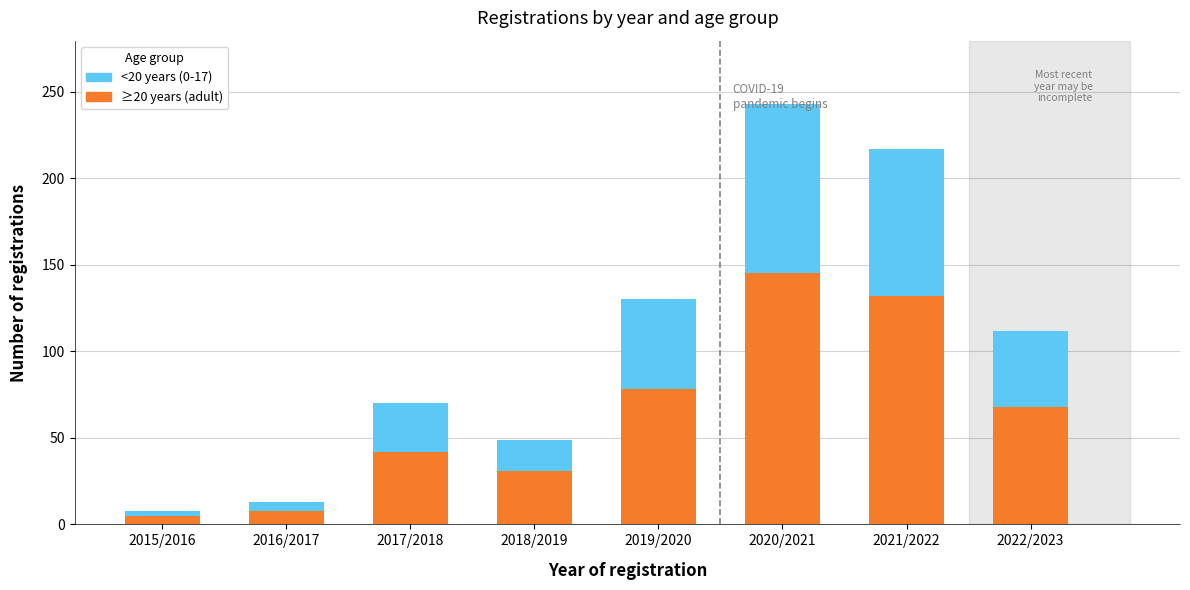

Reading left to right, what are the values for ≥20 years (adult)?

2015/2016=5	2016/2017=8	2017/2018=42	2018/2019=31	2019/2020=78	2020/2021=145	2021/2022=132	2022/2023=68